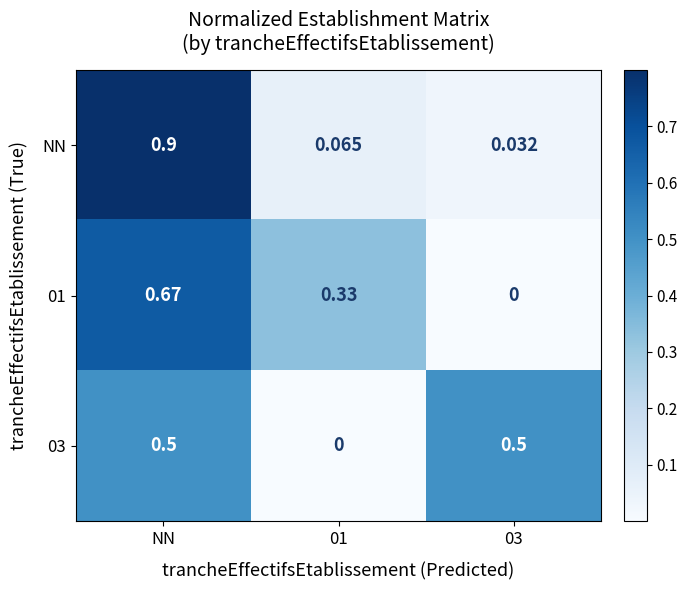

Which series has the widest spread of values?

NN